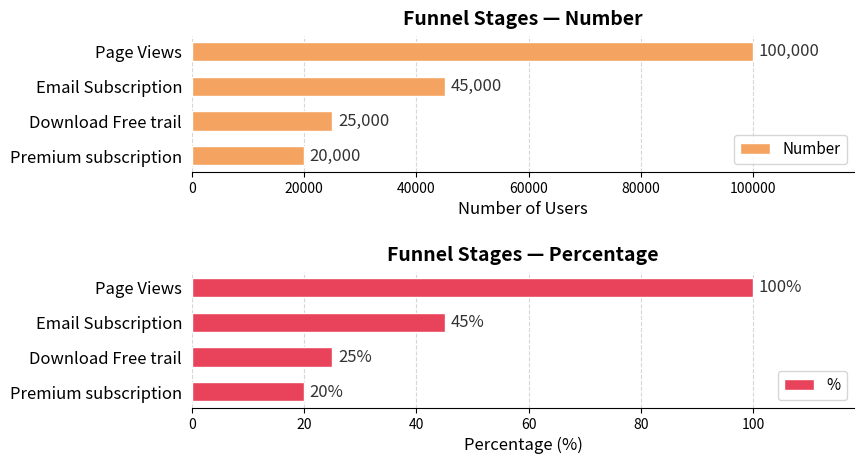

How many groups of bars are there?

4